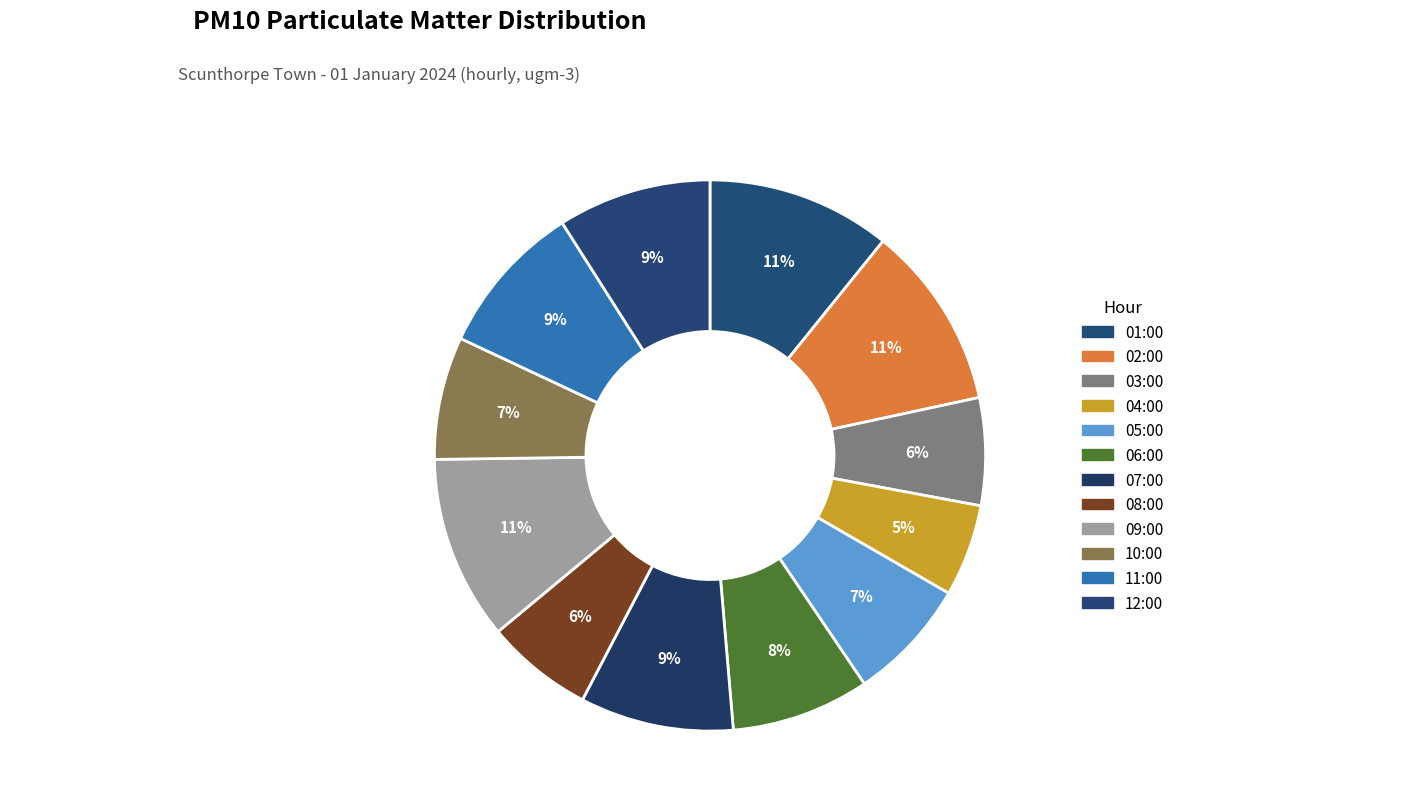

Is 02:00 the majority of the pie?

No